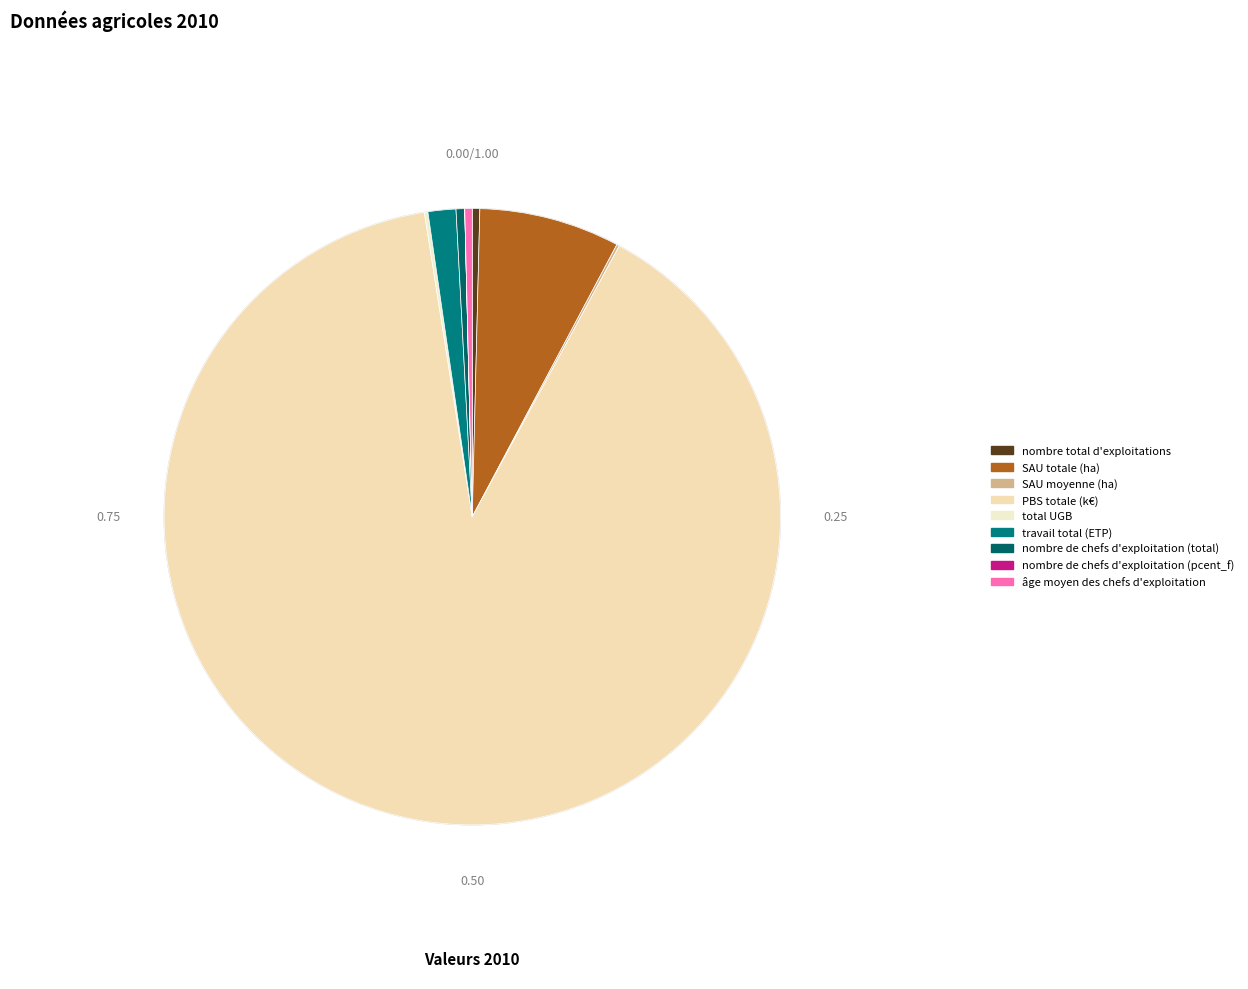

Rank the categories by value from highest to lowest.

PBS totale (k€), SAU totale (ha), travail total (ETP), nombre de chefs d'exploitation (total), nombre total d'exploitations, âge moyen des chefs d'exploitation, total UGB, SAU moyenne (ha), nombre de chefs d'exploitation (pcent_f)